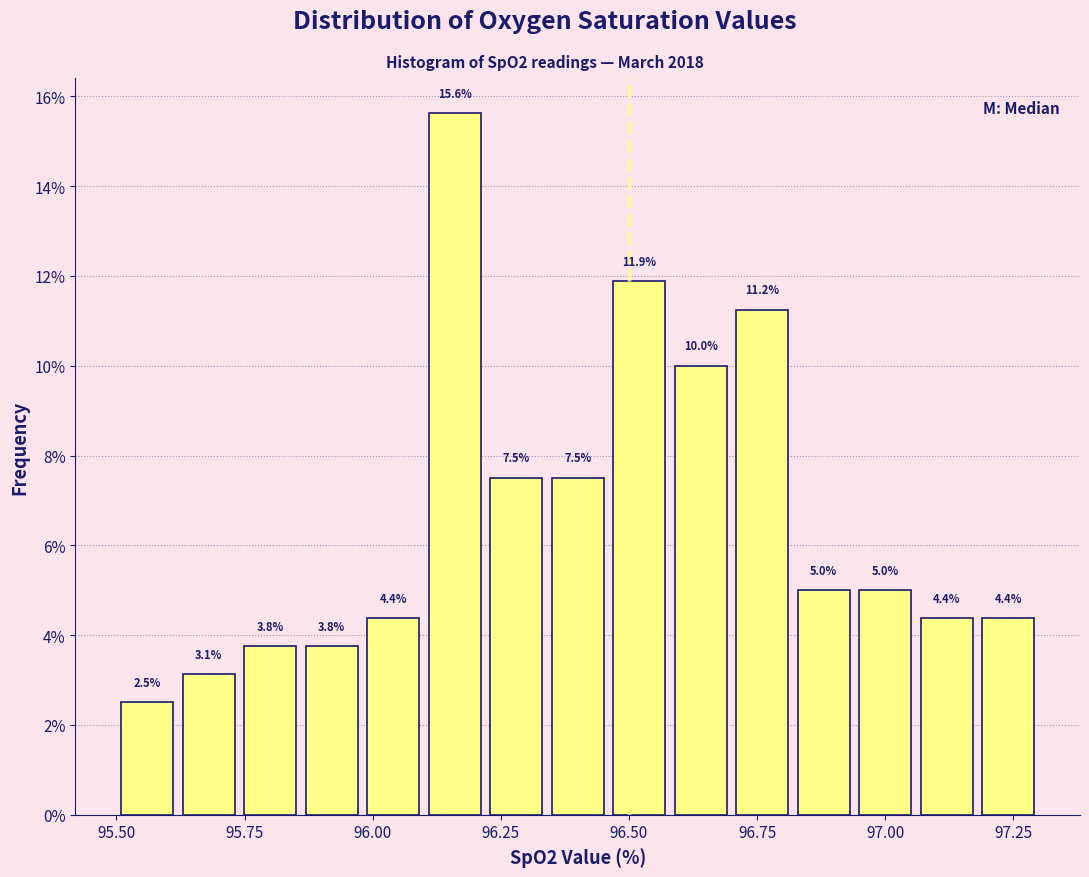

Read against the x-axis, roughly where is the centre of the tallest bar?

96.15